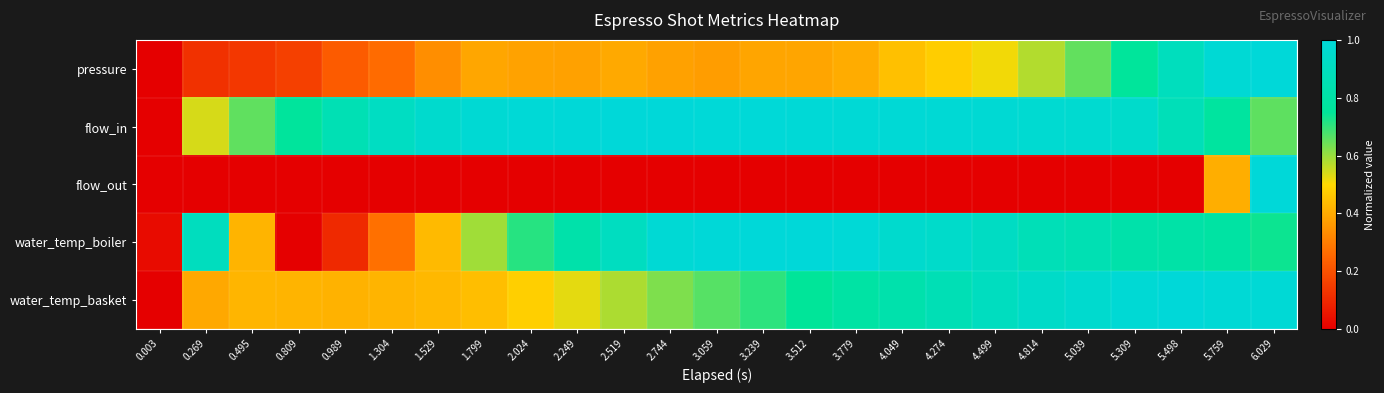

Reading left to right, extract all data points from this chart.

pressure: 0.003=0.0	0.269=0.1	0.495=0.1	0.809=0.2	0.989=0.2	1.304=0.3	1.529=0.3	1.799=0.4	2.024=0.4	2.249=0.4	2.519=0.4	2.744=0.4	3.059=0.4	3.239=0.4	3.512=0.4	3.779=0.4	4.049=0.4	4.274=0.5	4.499=0.5	4.814=0.6	5.039=0.7	5.309=0.8	5.498=0.9	5.759=1.0	6.029=1.0
flow_in: 0.003=0.0	0.269=0.5	0.495=0.7	0.809=0.8	0.989=0.9	1.304=0.9	1.529=1.0	1.799=1.0	2.024=1.0	2.249=1.0	2.519=1.0	2.744=1.0	3.059=1.0	3.239=1.0	3.512=1.0	3.779=1.0	4.049=1.0	4.274=1.0	4.499=1.0	4.814=1.0	5.039=1.0	5.309=0.9	5.498=0.9	5.759=0.8	6.029=0.7
flow_out: 0.003=0.0	0.269=0.0	0.495=0.0	0.809=0.0	0.989=0.0	1.304=0.0	1.529=0.0	1.799=0.0	2.024=0.0	2.249=0.0	2.519=0.0	2.744=0.0	3.059=0.0	3.239=0.0	3.512=0.0	3.779=0.0	4.049=0.0	4.274=0.0	4.499=0.0	4.814=0.0	5.039=0.0	5.309=0.0	5.498=0.0	5.759=0.4	6.029=1.0
water_temp_boiler: 0.003=0.0	0.269=0.9	0.495=0.4	0.809=0.0	0.989=0.1	1.304=0.3	1.529=0.4	1.799=0.6	2.024=0.7	2.249=0.8	2.519=0.9	2.744=1.0	3.059=1.0	3.239=1.0	3.512=1.0	3.779=1.0	4.049=1.0	4.274=0.9	4.499=0.9	4.814=0.9	5.039=0.9	5.309=0.8	5.498=0.8	5.759=0.8	6.029=0.7
water_temp_basket: 0.003=0.0	0.269=0.4	0.495=0.4	0.809=0.4	0.989=0.4	1.304=0.4	1.529=0.4	1.799=0.4	2.024=0.5	2.249=0.5	2.519=0.6	2.744=0.6	3.059=0.7	3.239=0.7	3.512=0.8	3.779=0.8	4.049=0.8	4.274=0.9	4.499=0.9	4.814=0.9	5.039=1.0	5.309=1.0	5.498=1.0	5.759=1.0	6.029=1.0